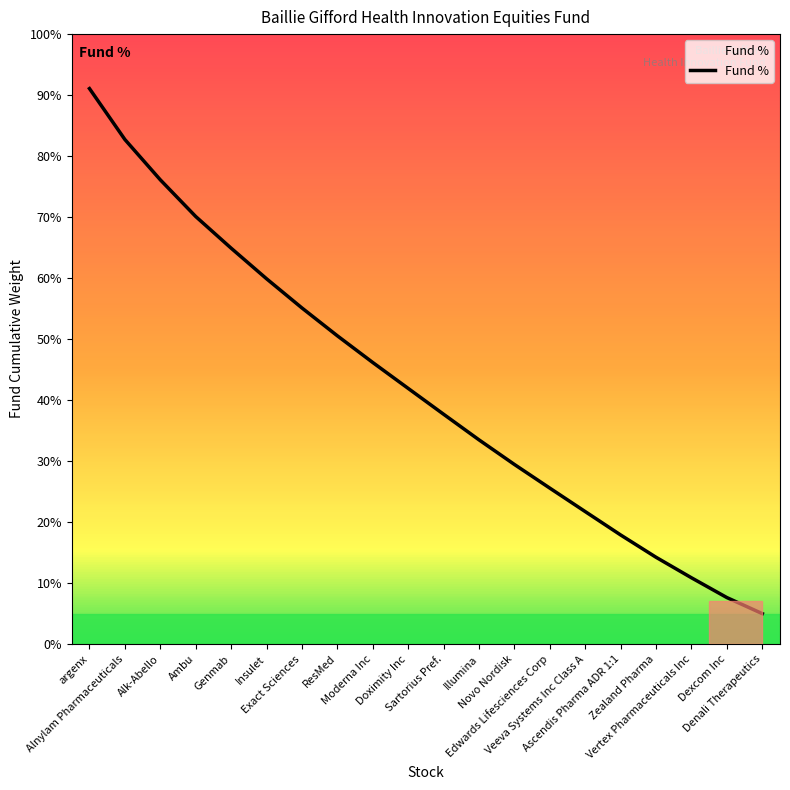

Where is the data nearest to the value 48?

Moderna Inc